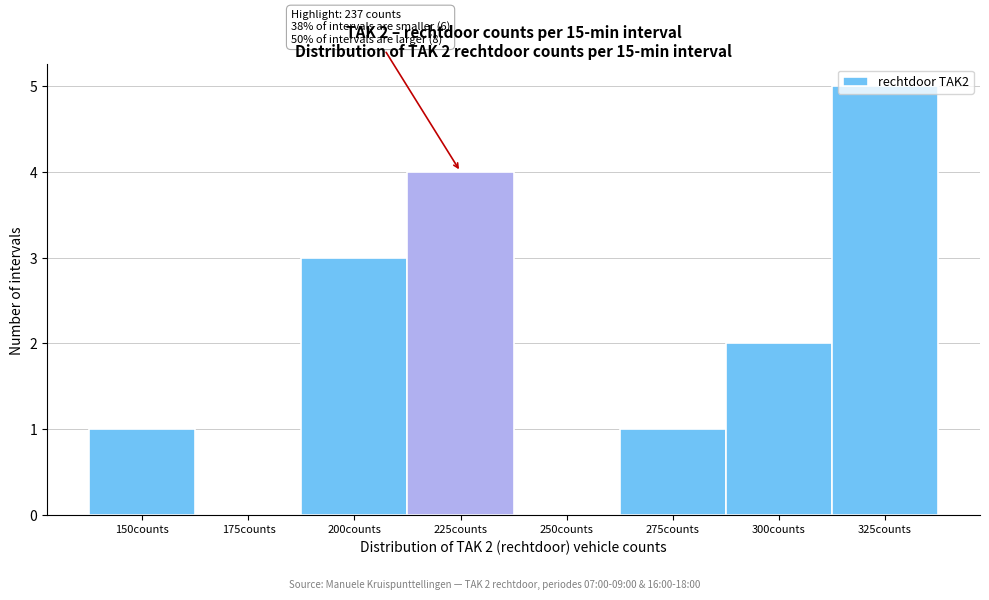

What is the maximum value shown in the chart?

5